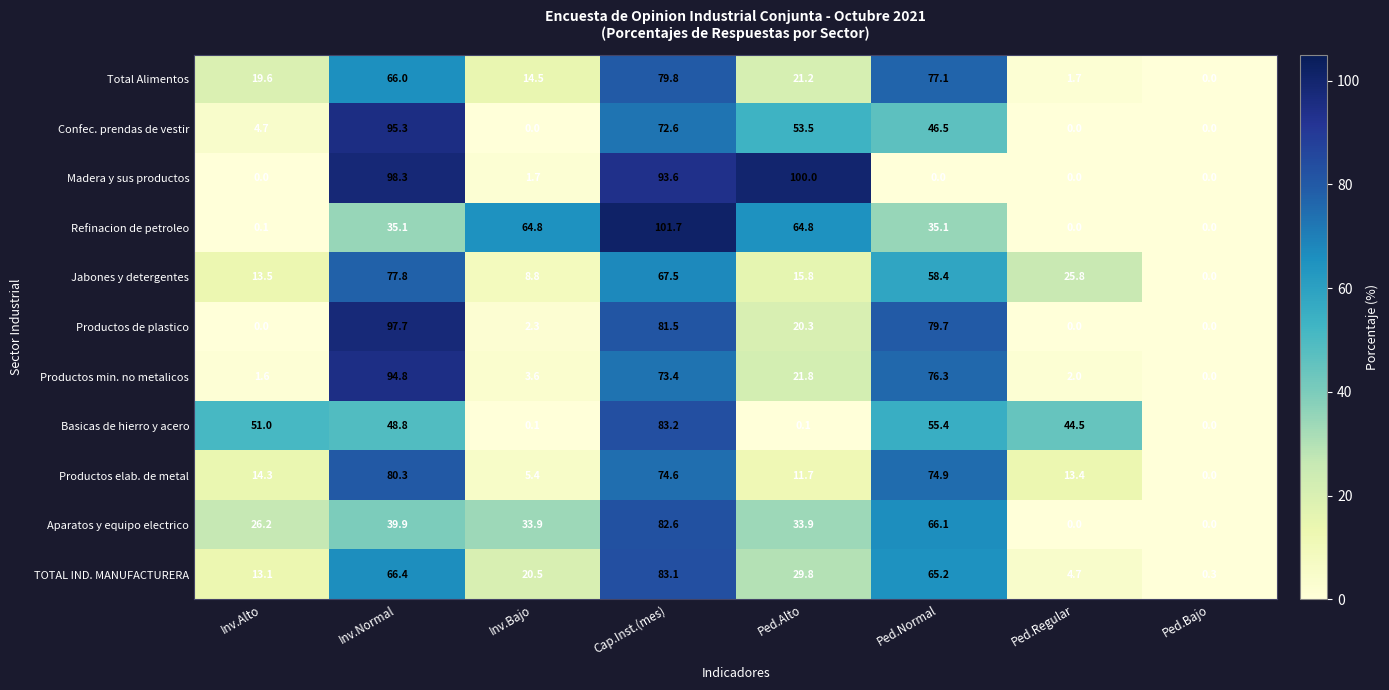

What is the difference between the Confec. prendas de vestir values at Inv.Alto and Ped.Bajo?

4.7